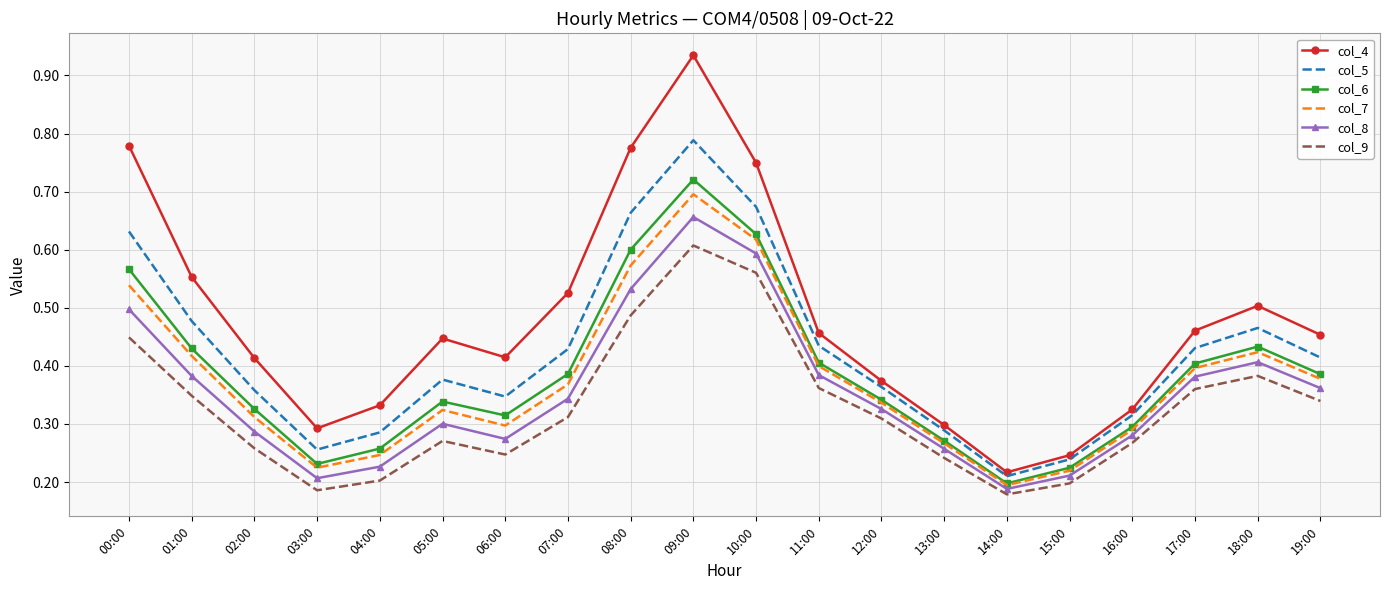

True or false: col_4 and col_7 intersect in this chart.

False